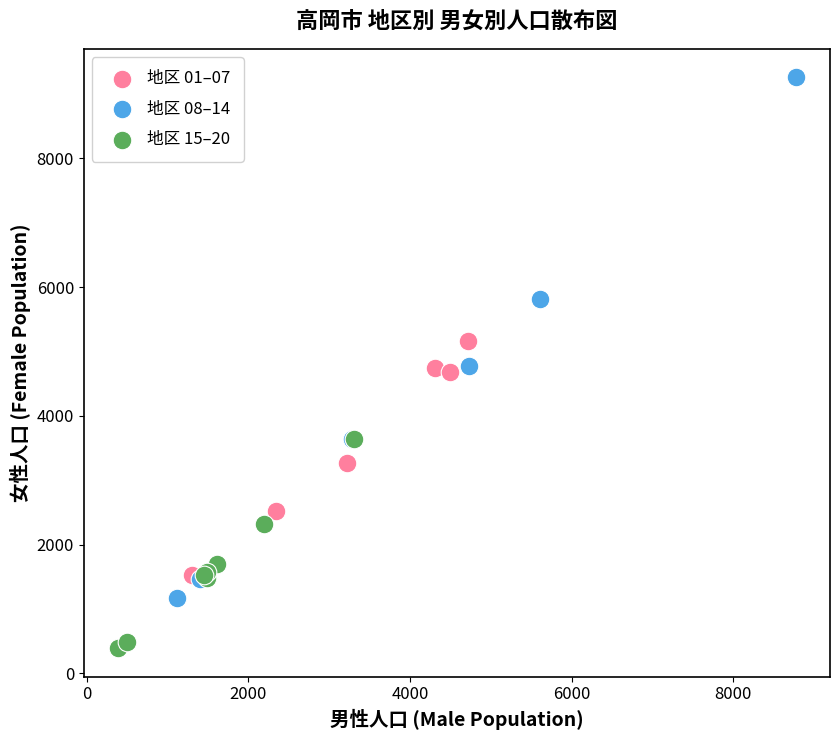

Which series has the largest Y range (max minus min)?

地区 08–14